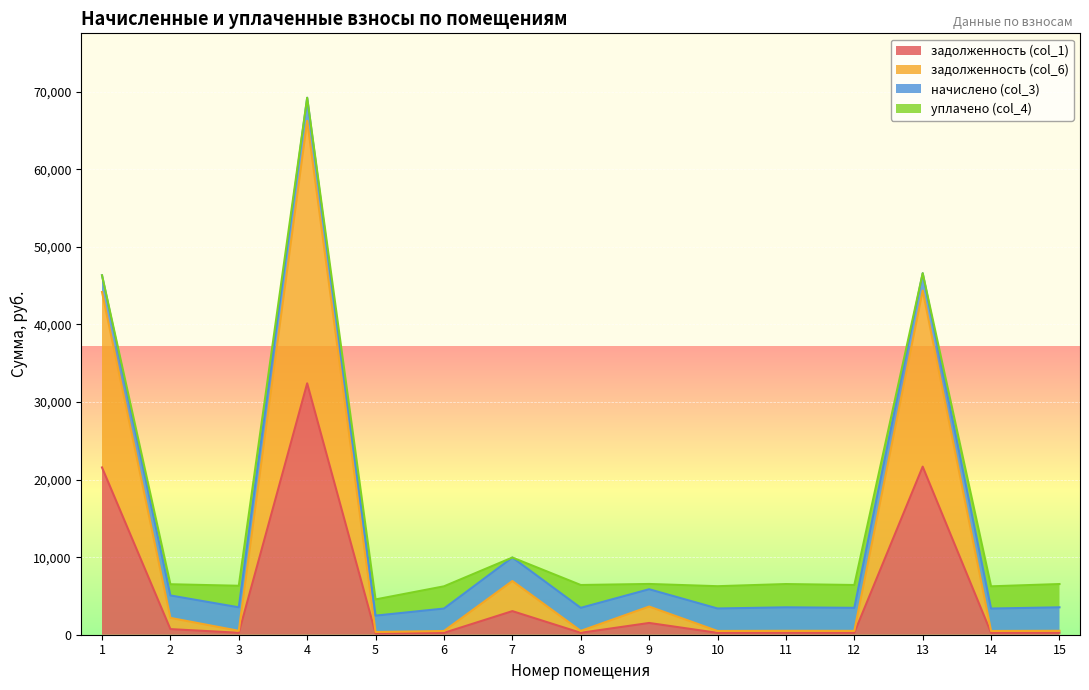

What is the difference between the second highest and minimum values in the задолженность (col_1) series?

21490.7